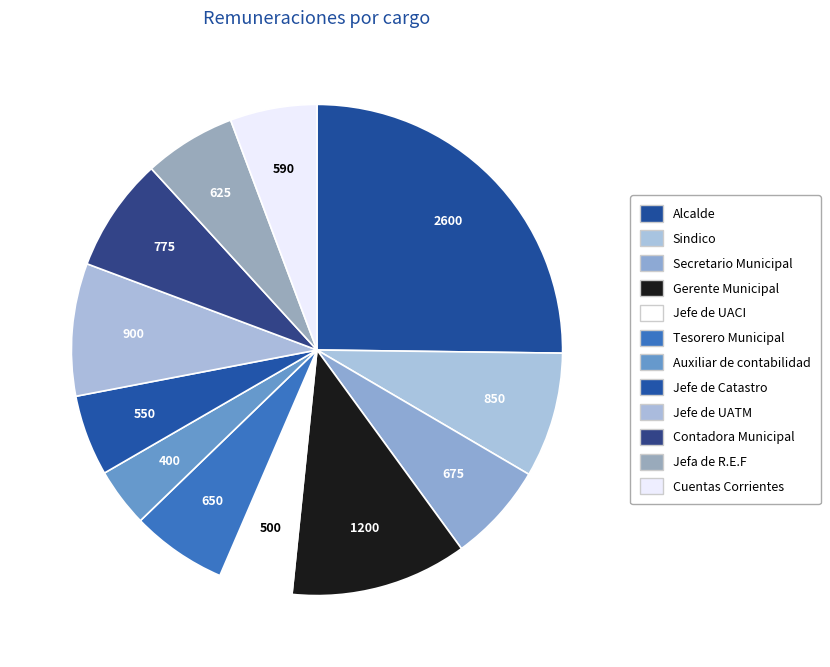

Which slice is the smallest?

Auxiliar de contabilidad